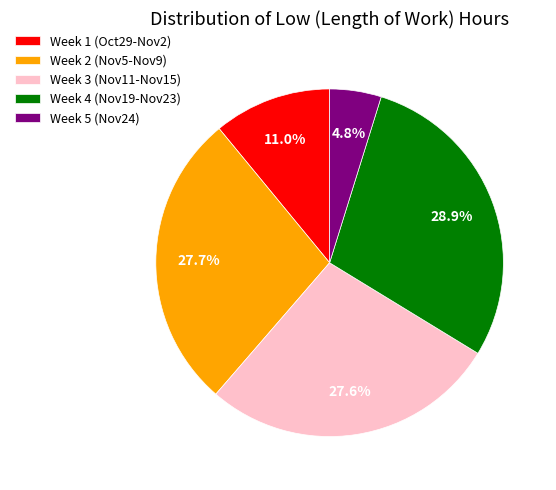

Does Week 4 (Nov19-Nov23) account for over 50% of the chart?

No